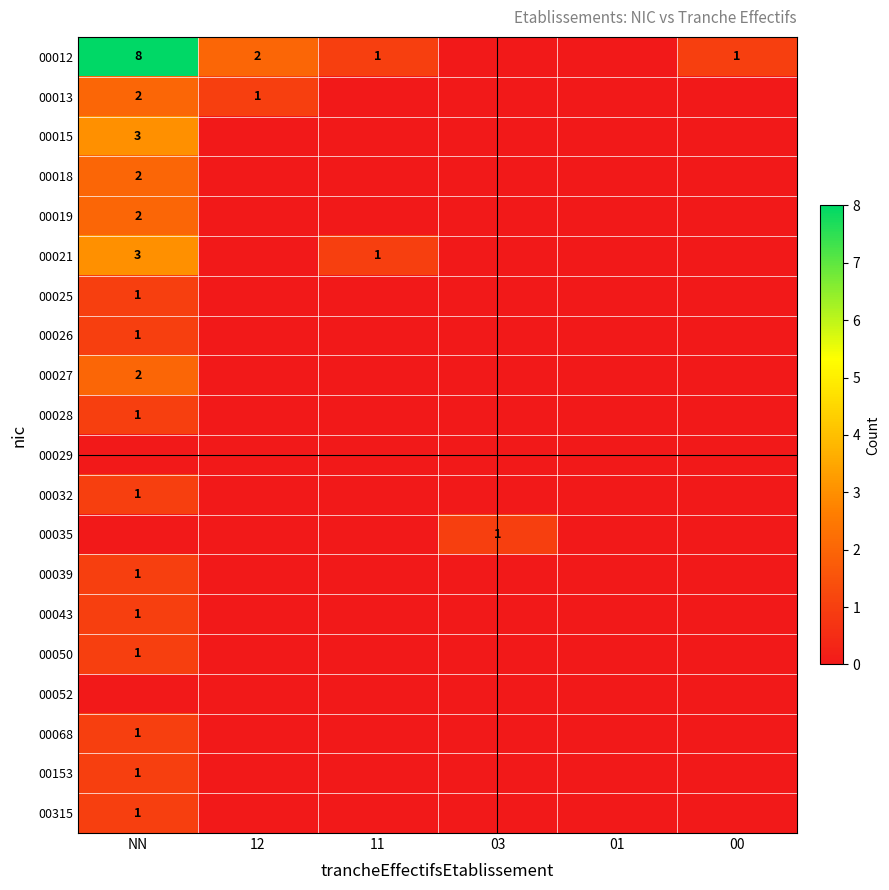

The 00015 series shows 5 at NN. True or false?

False